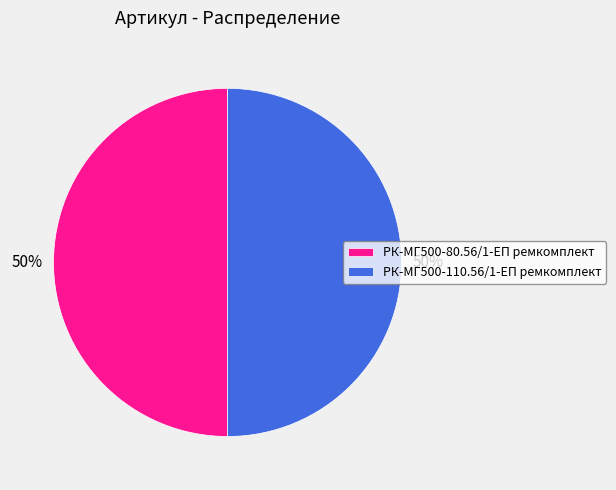

To the nearest percent, what is the average slice percentage?

50%